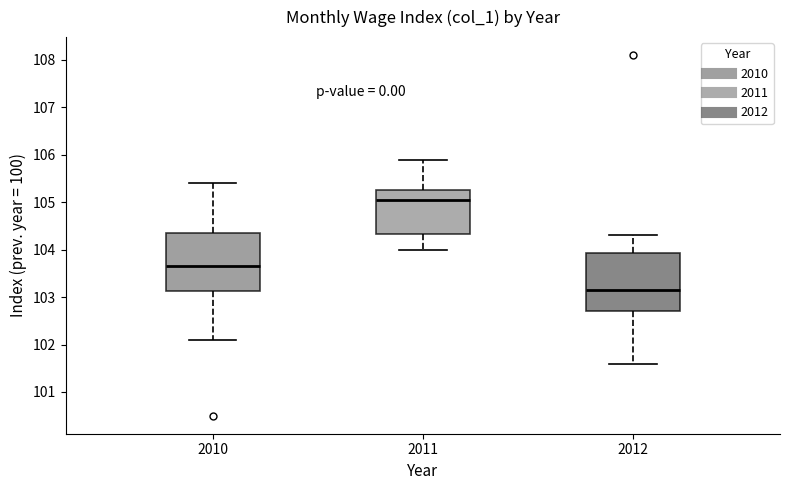

Which box has the highest median line?

2011